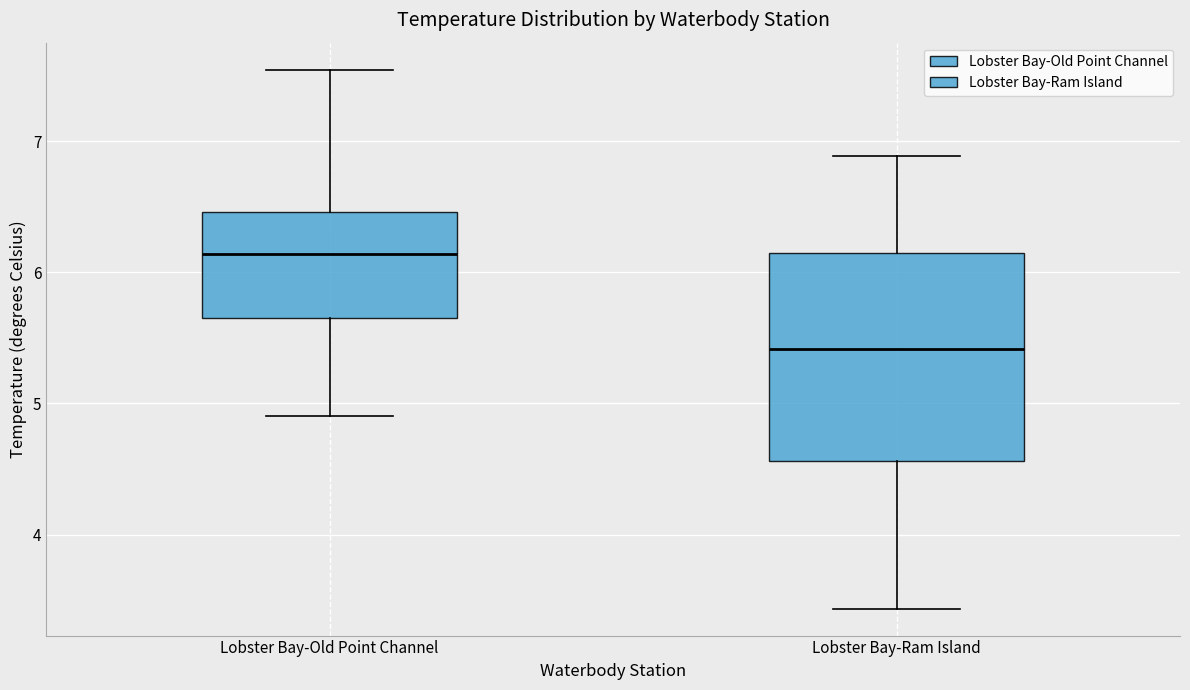

Comparing the boxes themselves (not the whiskers), which one is the tallest?

Lobster Bay-Ram Island